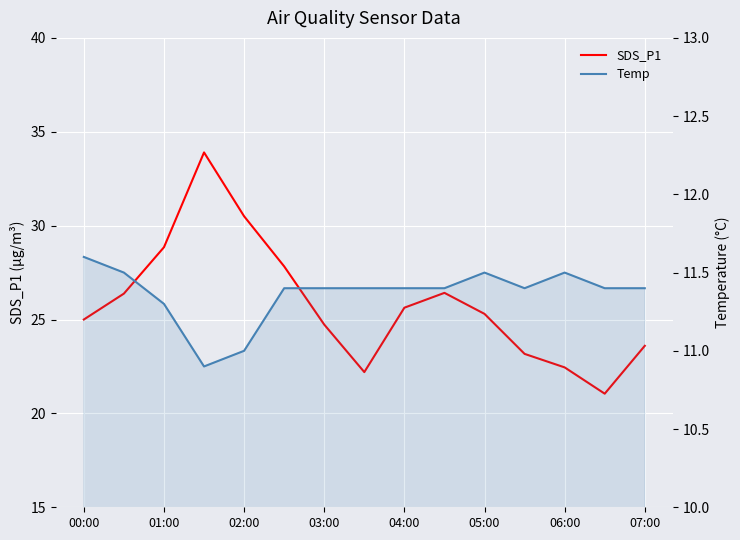

Where does the Temp series first go above 11?

00:00